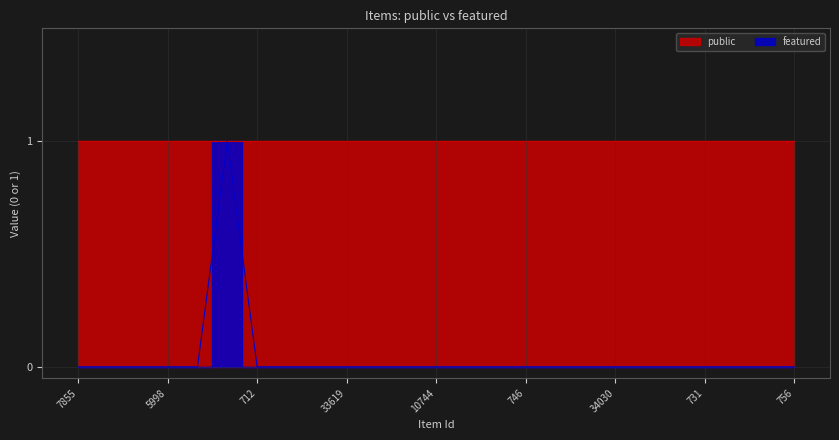

Does the chart have visible grid lines?

Yes